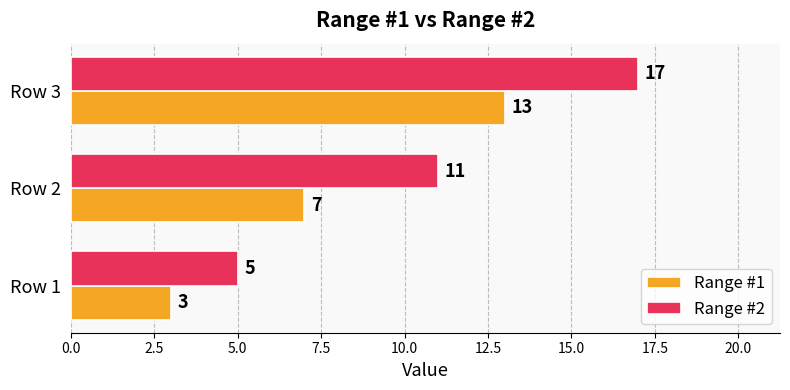

Which series has the widest spread of values?

Range #2